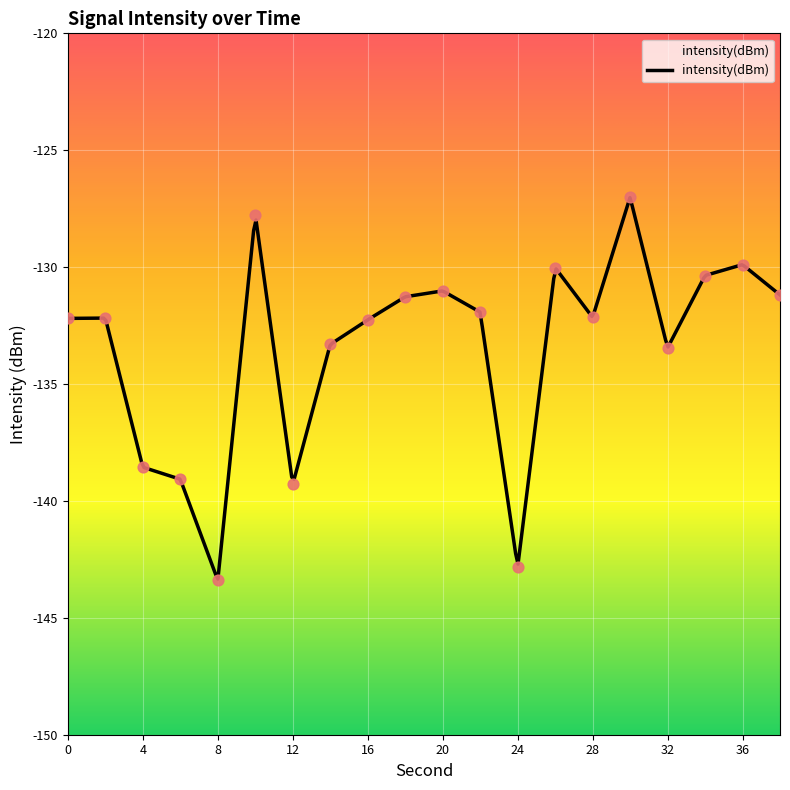

What is the change in value from 10 to 38?

-3.4